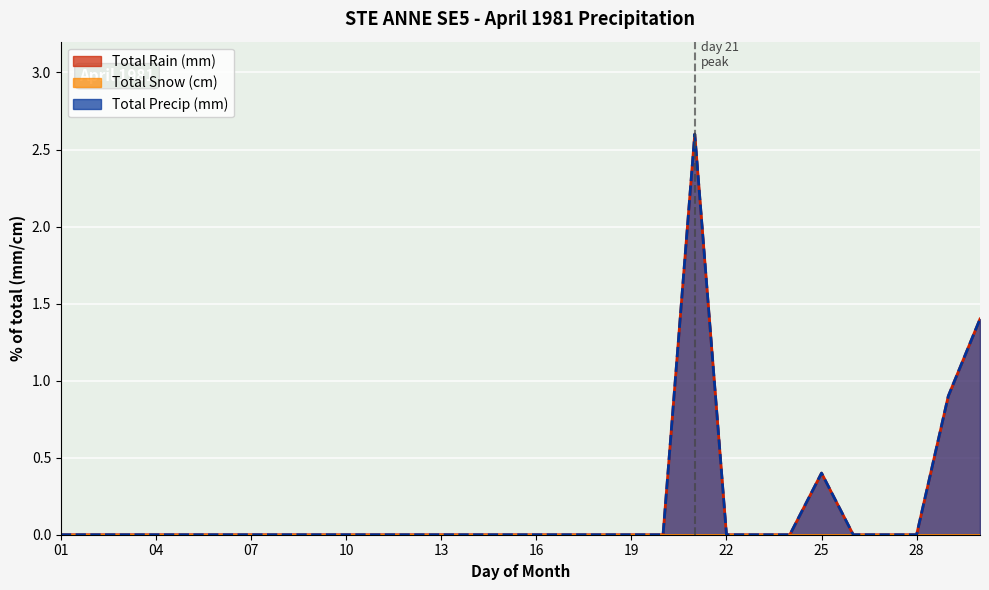

Is the value of Total Precip (mm) at 17 greater than the value of Total Rain (mm) at 26?

No